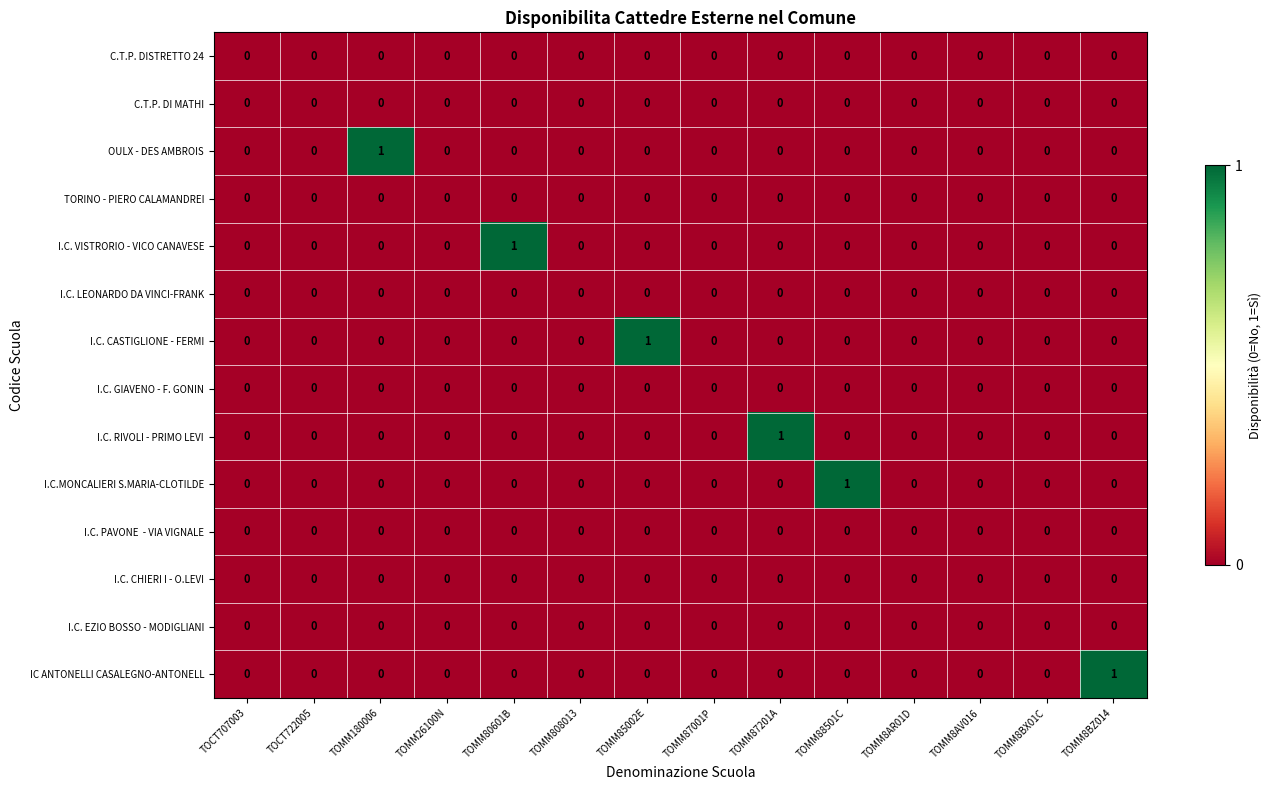

Count the OULX - DES AMBROIS values in the range 0 to 1.

14